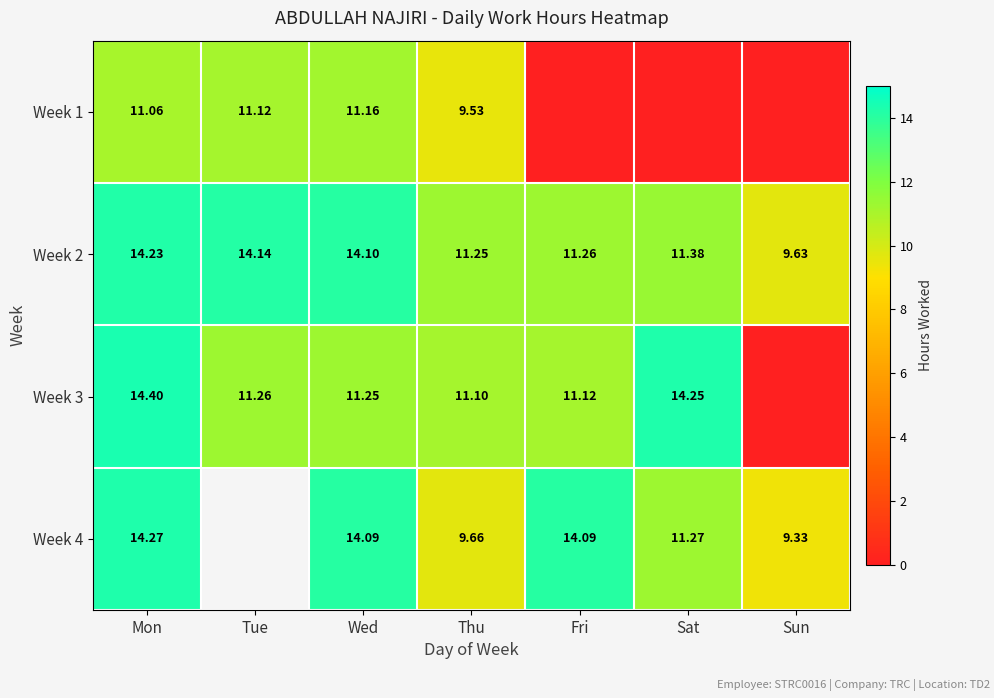

List the labels in order of Week 2 value, smallest first.

Sun, Thu, Fri, Sat, Wed, Tue, Mon